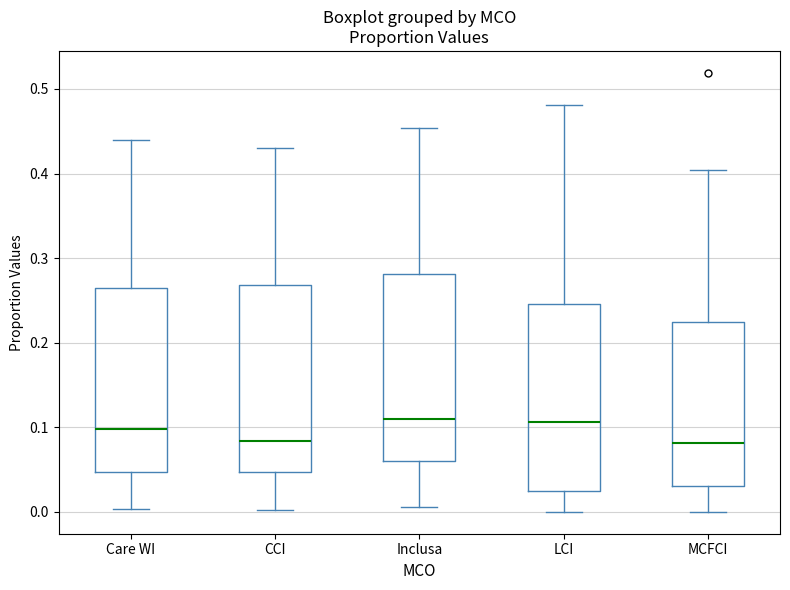

Where does the median line of the box for Care WI sit on the y-axis? The values are not printed on the chart, so give them approximately, as read against the axis.

0.10